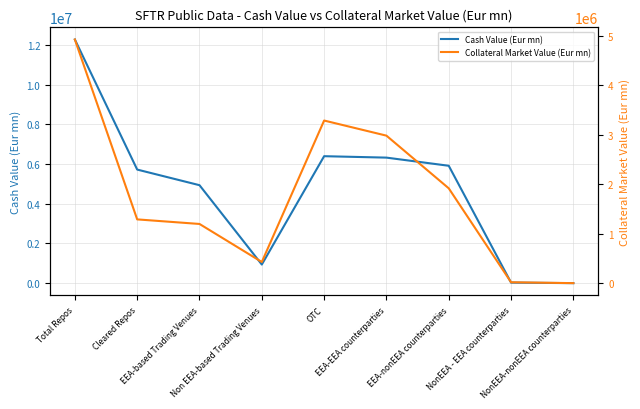

List the series in order of their peak value, highest first.

Cash Value (Eur mn), Collateral Market Value (Eur mn)